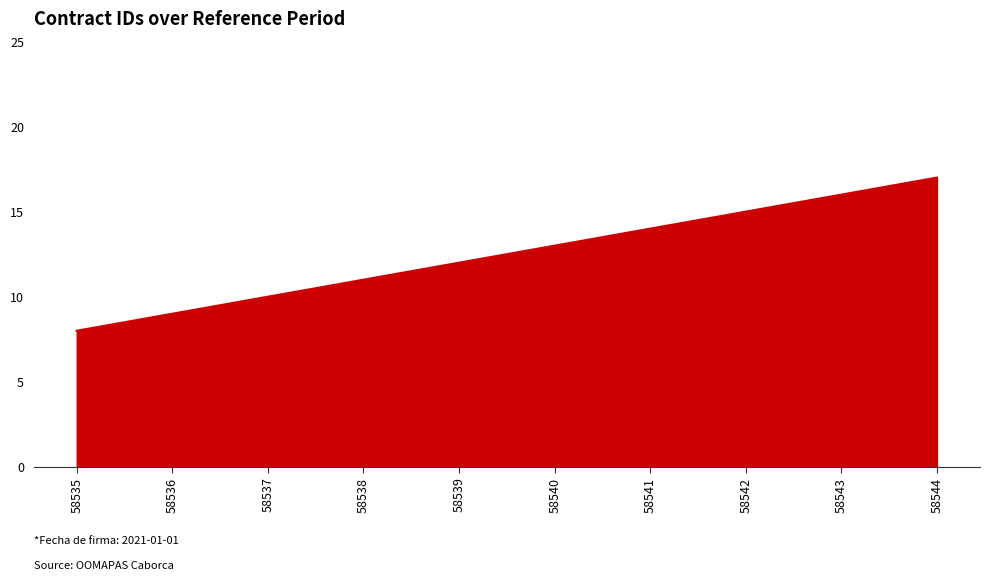

Rank the categories by value from lowest to highest.

58535, 58536, 58537, 58538, 58539, 58540, 58541, 58542, 58543, 58544